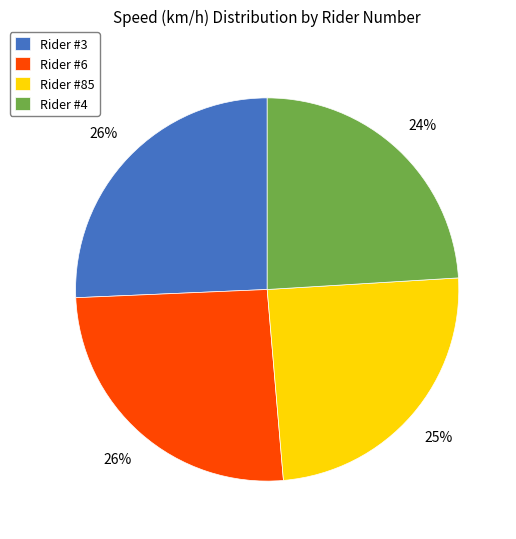

Is the sum of Rider #3 and Rider #4 greater than half?

No